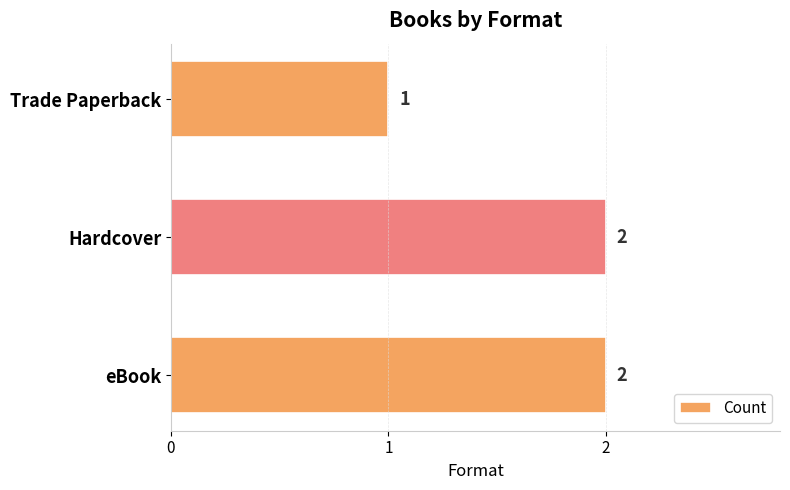

What is the ratio of the value at eBook to the value at Hardcover?

1.0